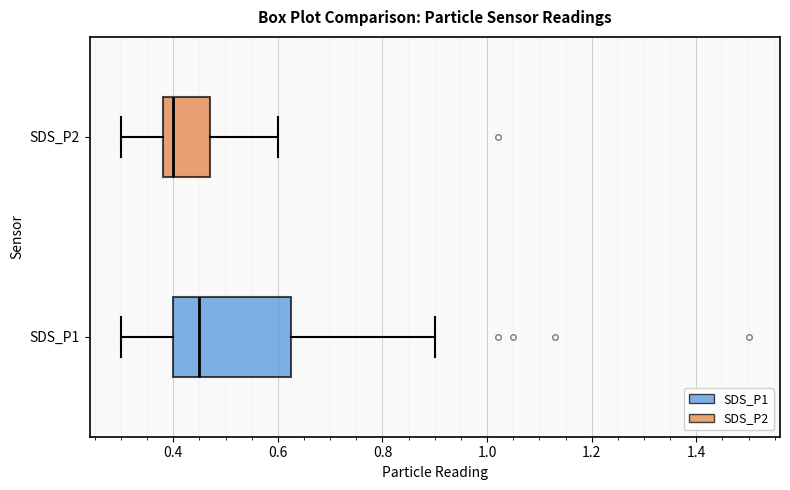

Where is the left edge of the box for SDS_P2 on the x-axis? The values are not printed on the chart, so give them approximately, as read against the axis.

0.38